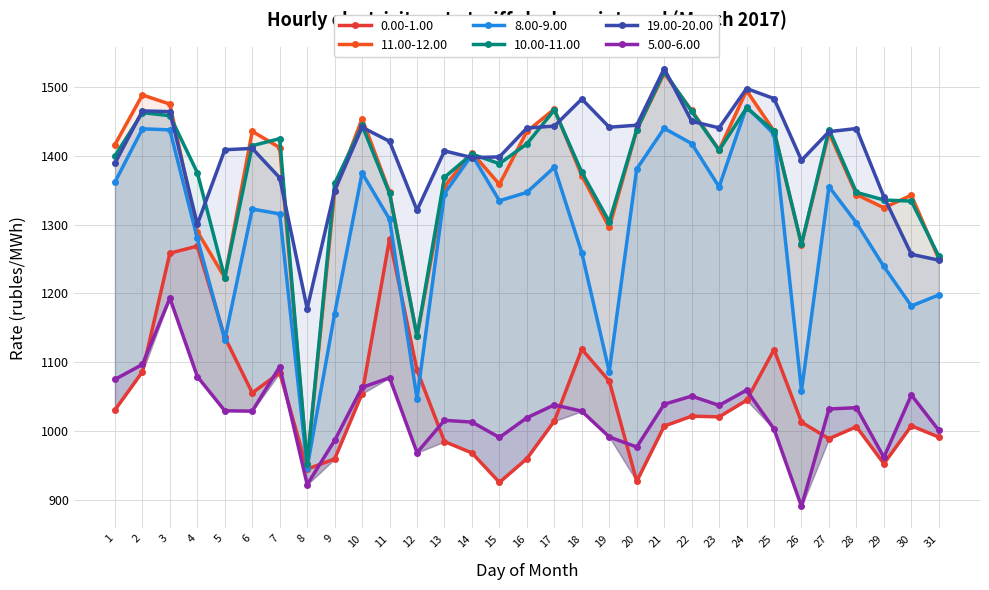

Which category has the lowest value across all series?

26